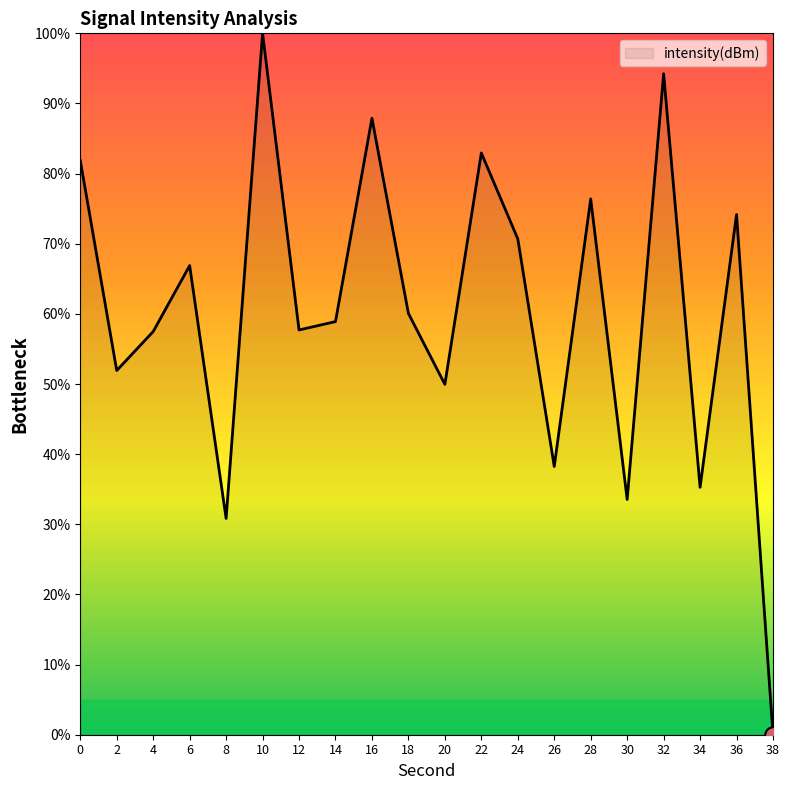

What is the average value?

60.5